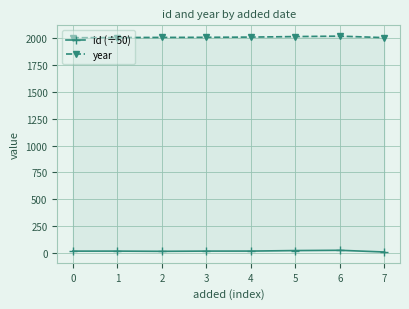

True or false: id (÷50) has more than 0 interior local peaks.

True